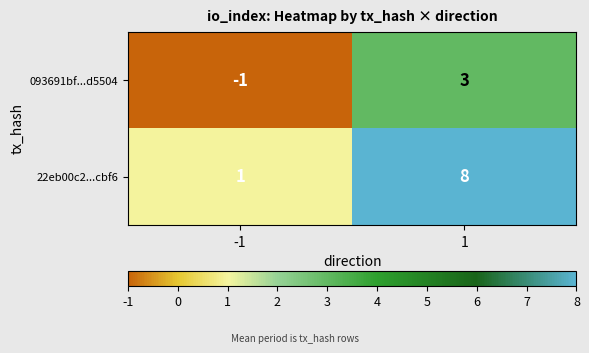

What is the difference between the maximum and minimum values in the 22eb00c2...cbf6 series?

7